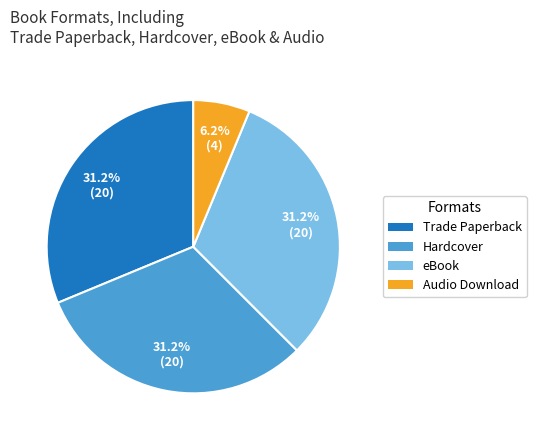

Combined, do Hardcover and eBook account for over 50%?

Yes